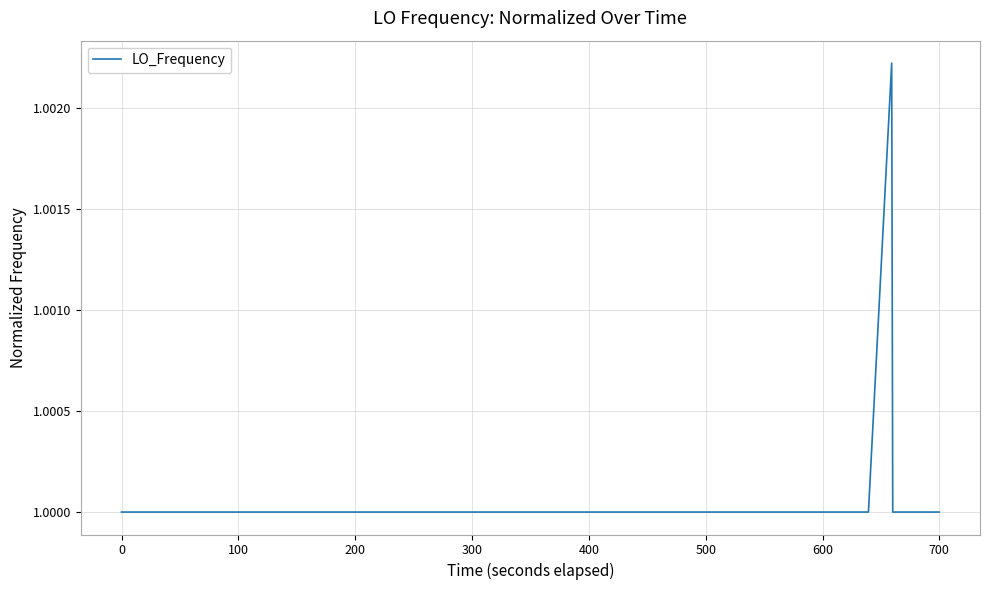

Does the chart have visible grid lines?

Yes